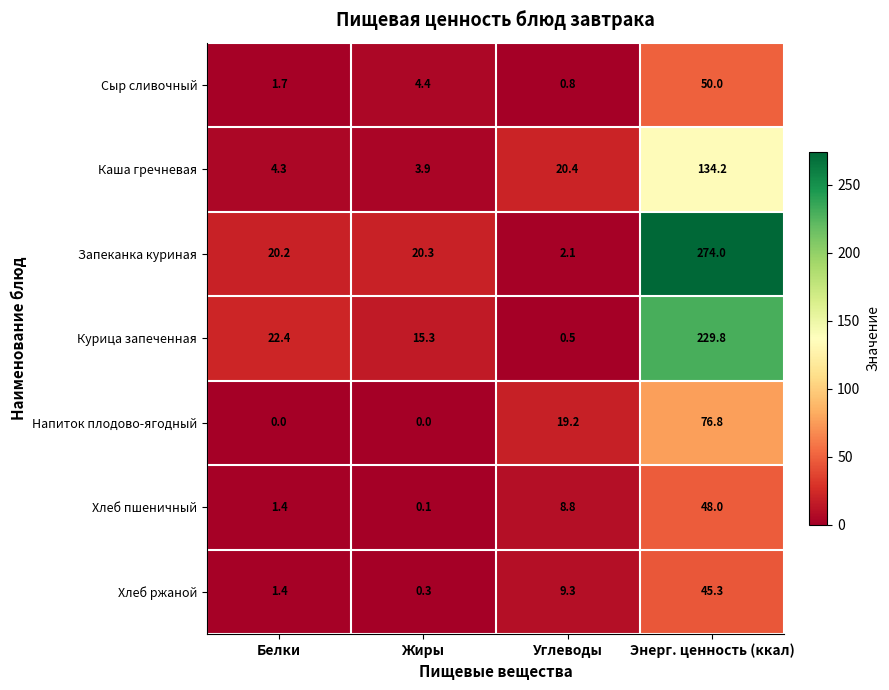

What is the difference between the maximum and second lowest values in the Сыр сливочный series?

48.3